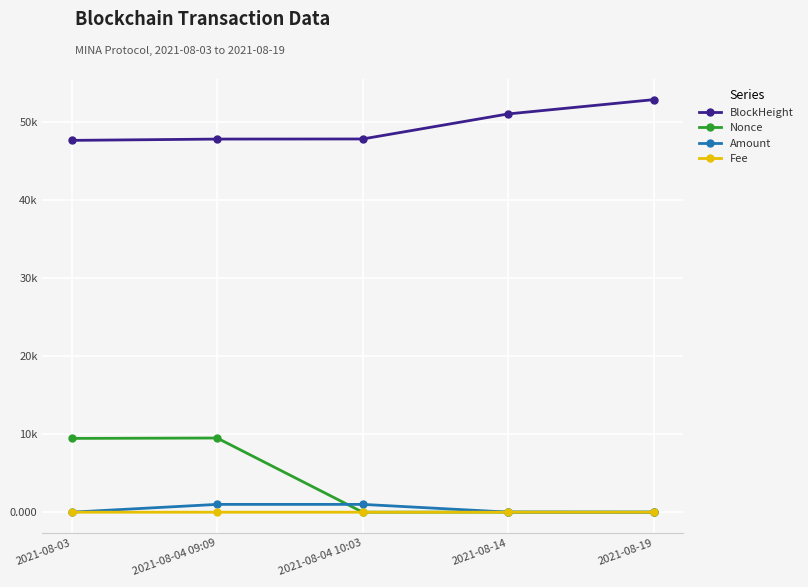

Read the Nonce value at 2021-08-03.

9467.0